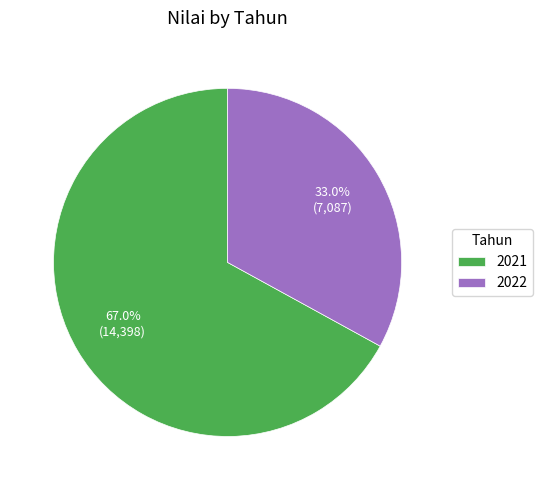

Is 2022 the majority of the pie?

No